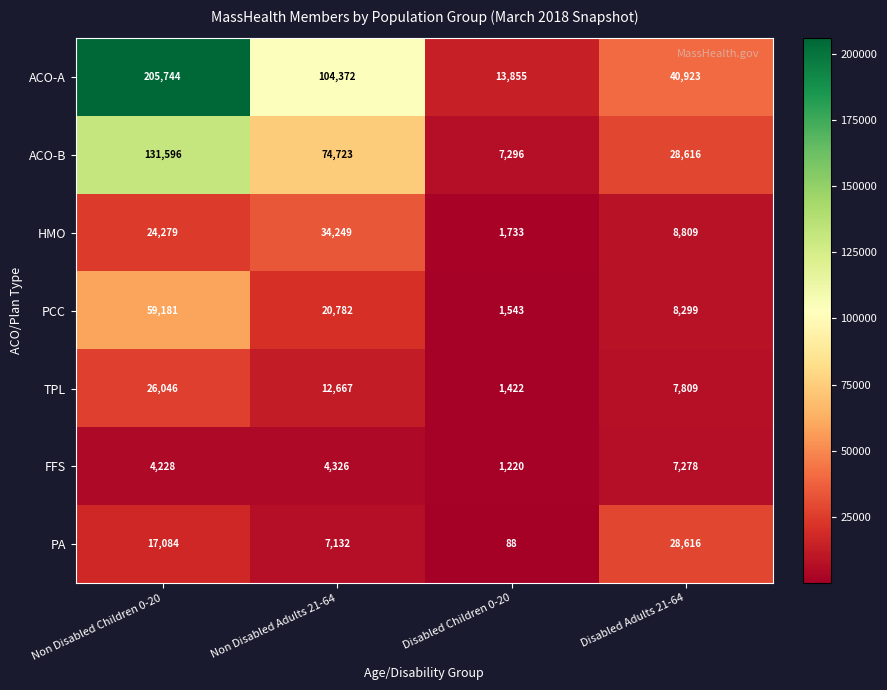

Is it true that TPL equals 45440 at Non Disabled Children 0-20?

False